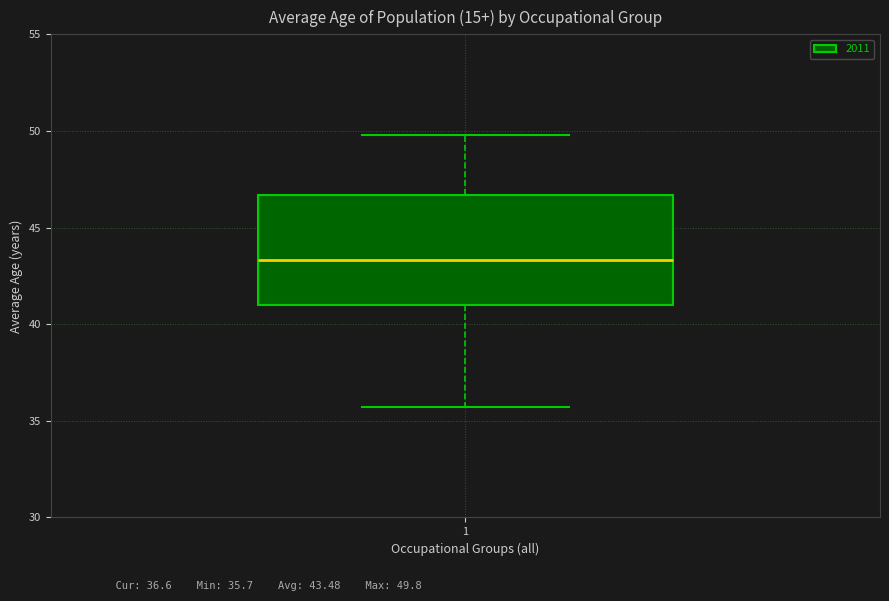

Transcribe this box plot: give where the median line is, the range the box spans, and where the two whiskers end, as read against the y-axis. The values are not printed on the chart, so give them approximately, as read against the axis.

median 43.5, box 41.0 to 46.5, whiskers 35.5 to 50.0